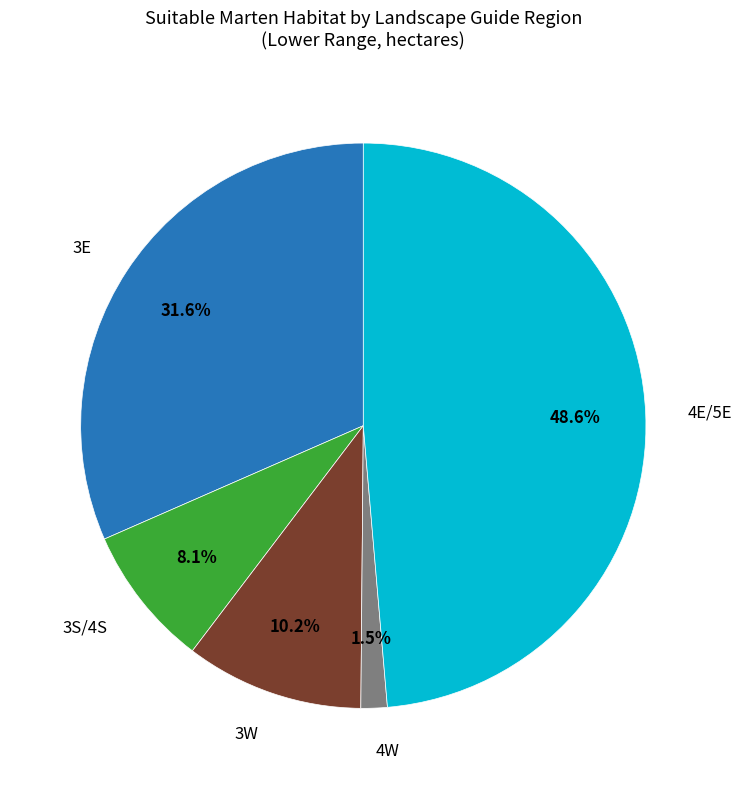

Does any single category account for the majority?

No